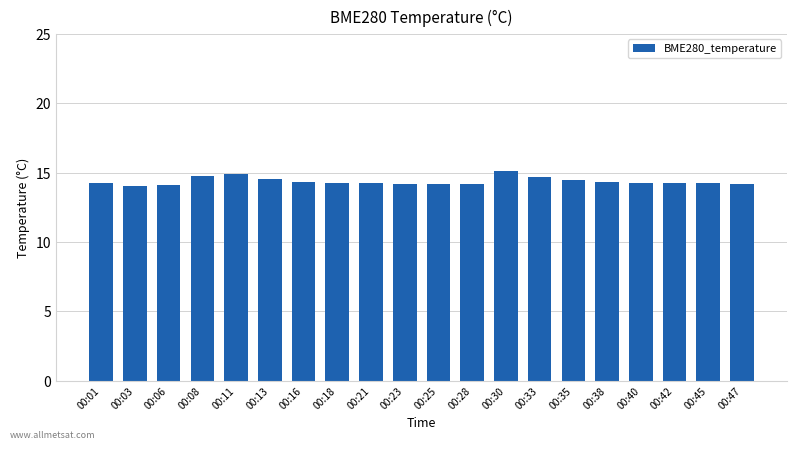

Which label corresponds to the largest value in the chart?

00:30